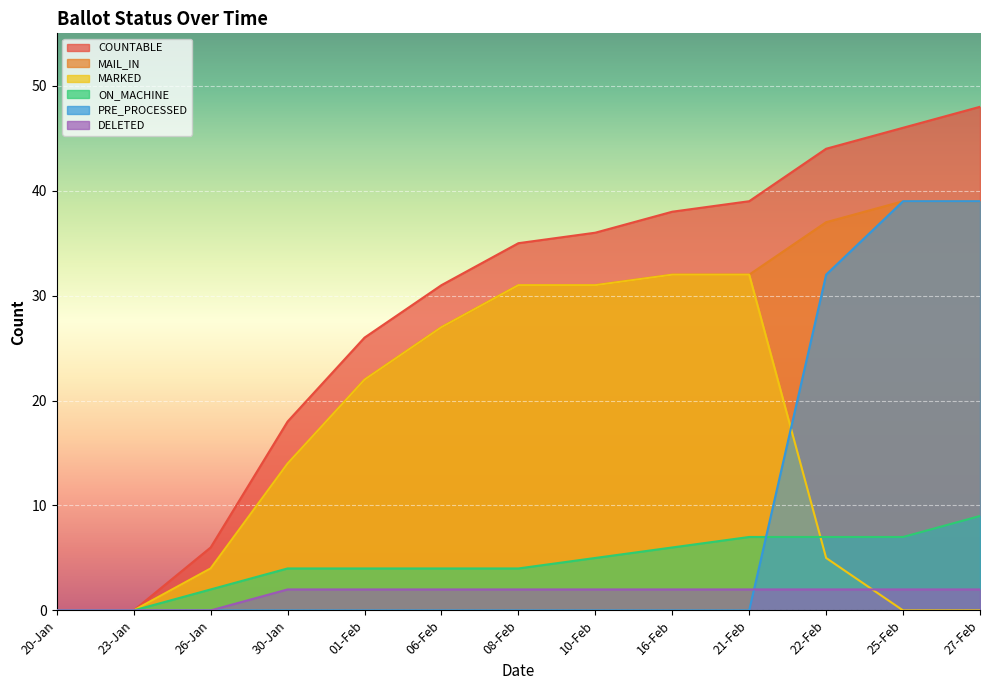

What is the sum of the DELETED values at 30-Jan and 21-Feb?

4